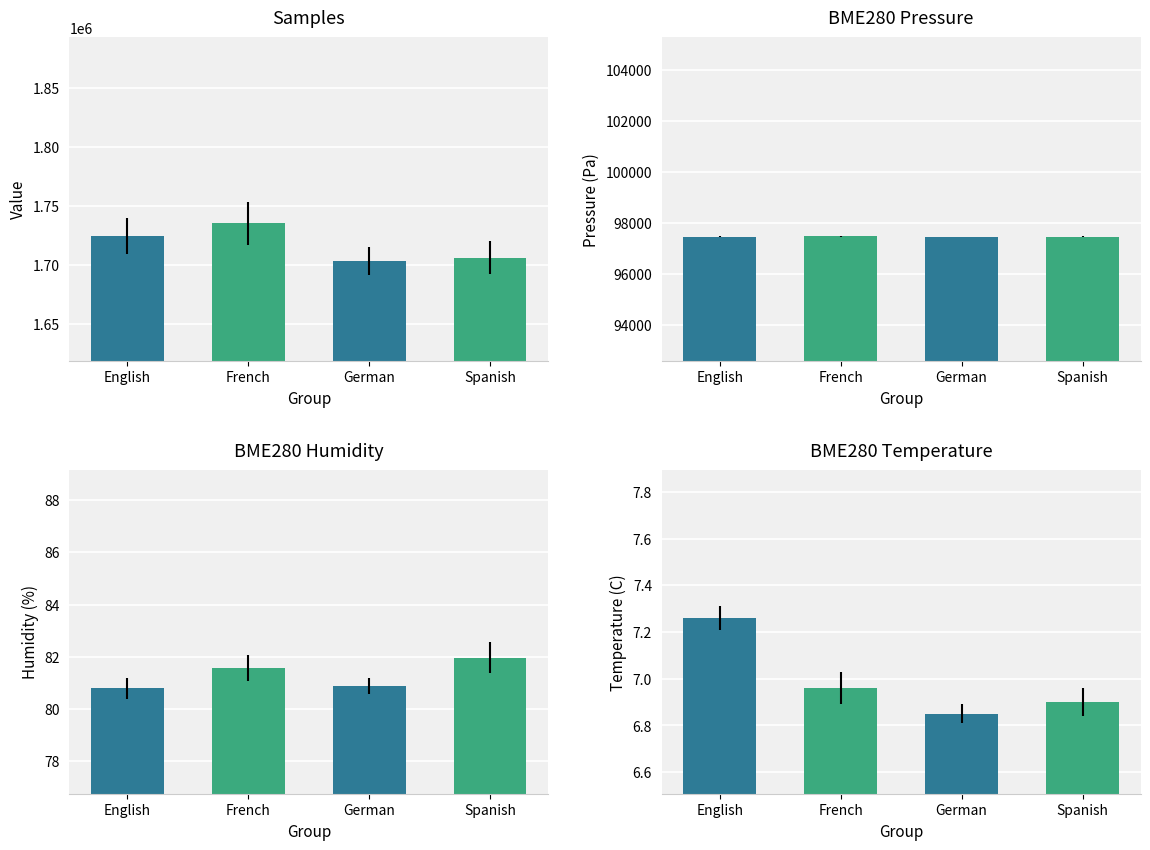

Reading left to right, extract all data points from this chart.

Samples: Min_cycle < 82=1724571.0	Min_cycle 82-83=1735185.0	Min_cycle 83-84=1703363.0	Min_cycle >= 84=1705928.0
BME280_pressure: Min_cycle < 82=97449.7	Min_cycle 82-83=97458.7	Min_cycle 83-84=97444.1	Min_cycle >= 84=97446.6
BME280_humidity: Min_cycle < 82=80.8	Min_cycle 82-83=81.6	Min_cycle 83-84=80.9	Min_cycle >= 84=82.0
BME280_temperature: Min_cycle < 82=7.3	Min_cycle 82-83=7.0	Min_cycle 83-84=6.8	Min_cycle >= 84=6.9